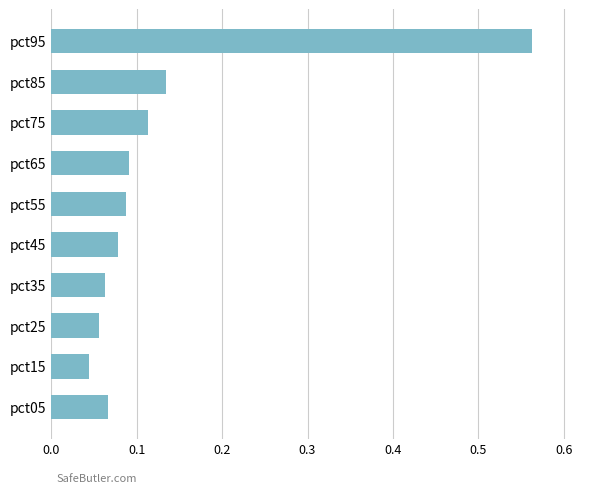

At which category does the chart reach its peak across all series?

pct95